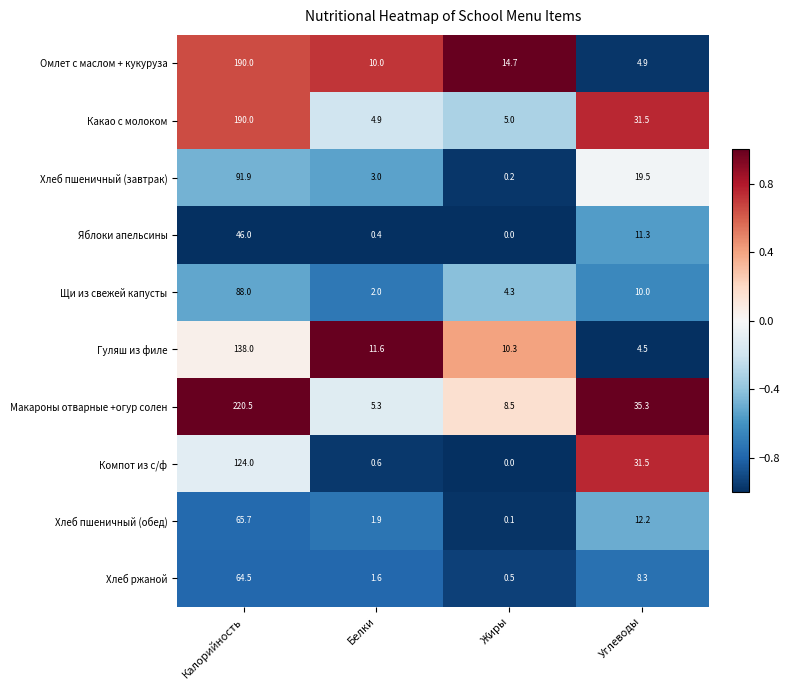

What is the average value of the Хлеб ржаной series?

18.7